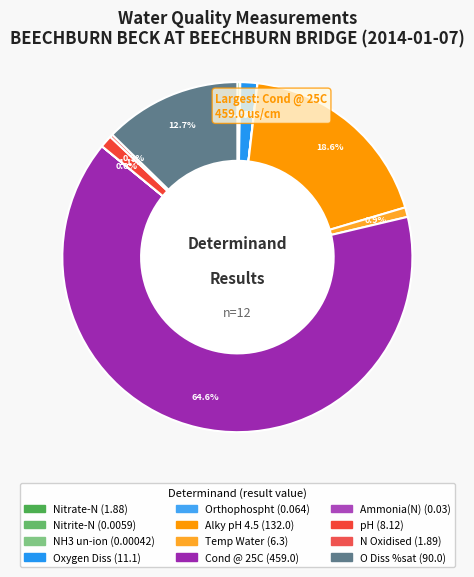

Is it true that Ammonia(N) is 1% of the pie?

False